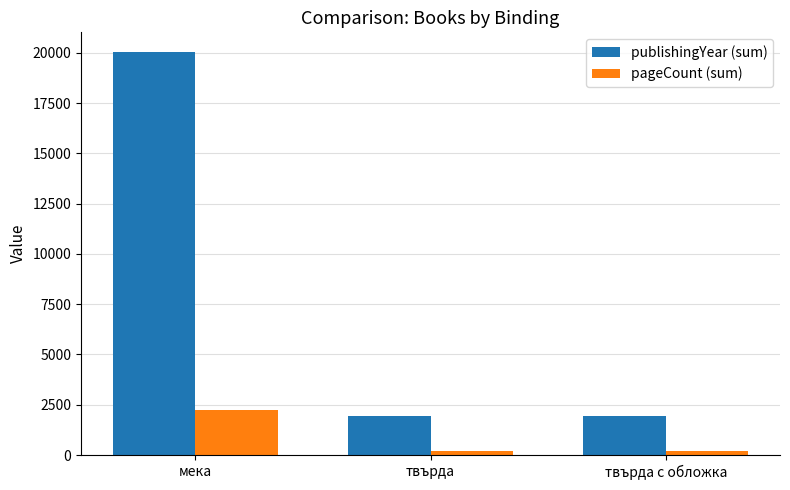

Rank the series at мека from lowest to highest value.

pageCount (sum), publishingYear (sum)